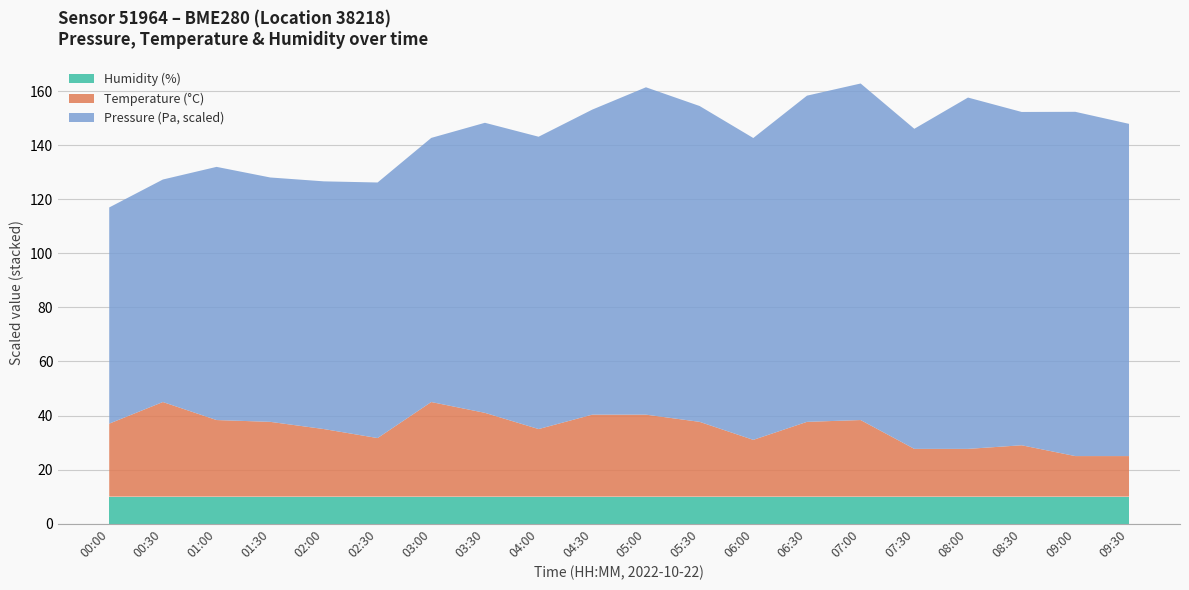

Reading left to right, list all the values displayed in this chart.

Pressure (Pa) offset: 99952.6	99956.3	99974.3	99969.1	99971.1	99975.7	99980.8	99996.0	99997.3	100004.8	100017.9	100011.2	100002.9	100017.2	100023.3	100013.7	100032.0	100021.4	100027.9	100020.8
Temperature (°C) ×1000: 15.3	15.4	15.3	15.3	15.2	15.2	15.4	15.3	15.2	15.3	15.3	15.3	15.2	15.3	15.3	15.1	15.1	15.2	15.1	15.1
Humidity (%) ×100: 100.0	100.0	100.0	100.0	100.0	100.0	100.0	100.0	100.0	100.0	100.0	100.0	100.0	100.0	100.0	100.0	100.0	100.0	100.0	100.0